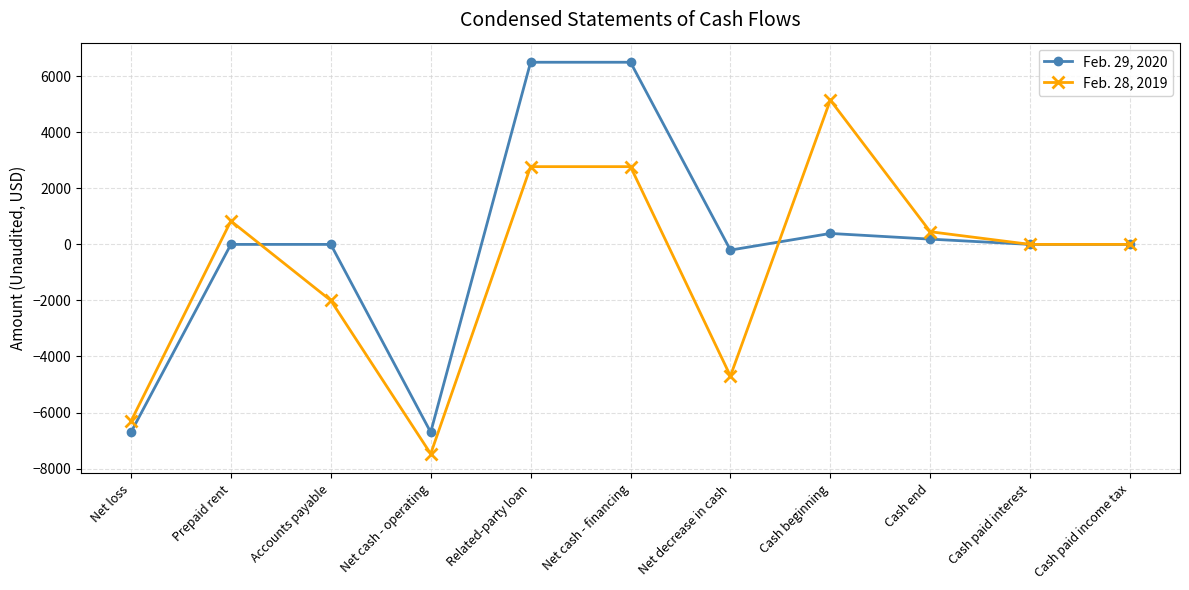

Where is the first local maximum for Feb. 28, 2019?

Prepaid rent